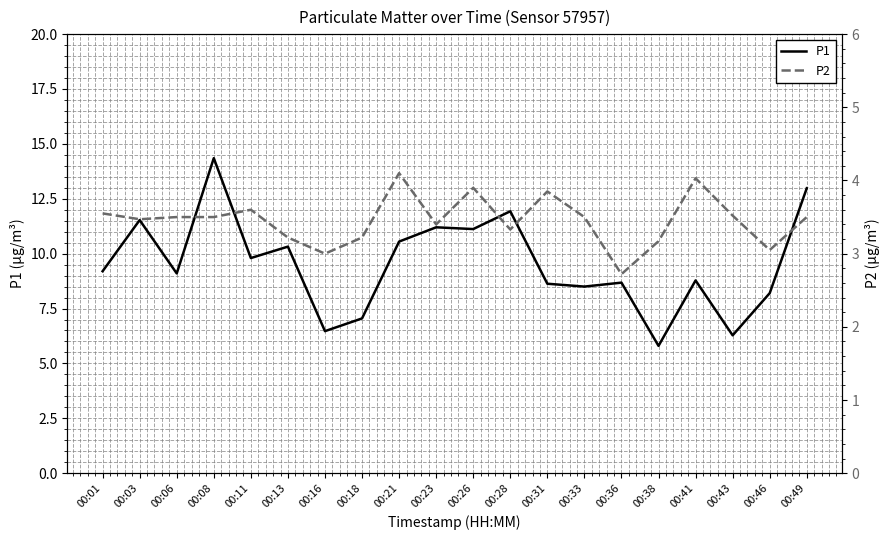

What is the difference between the highest and lowest values at 00:06?

5.6